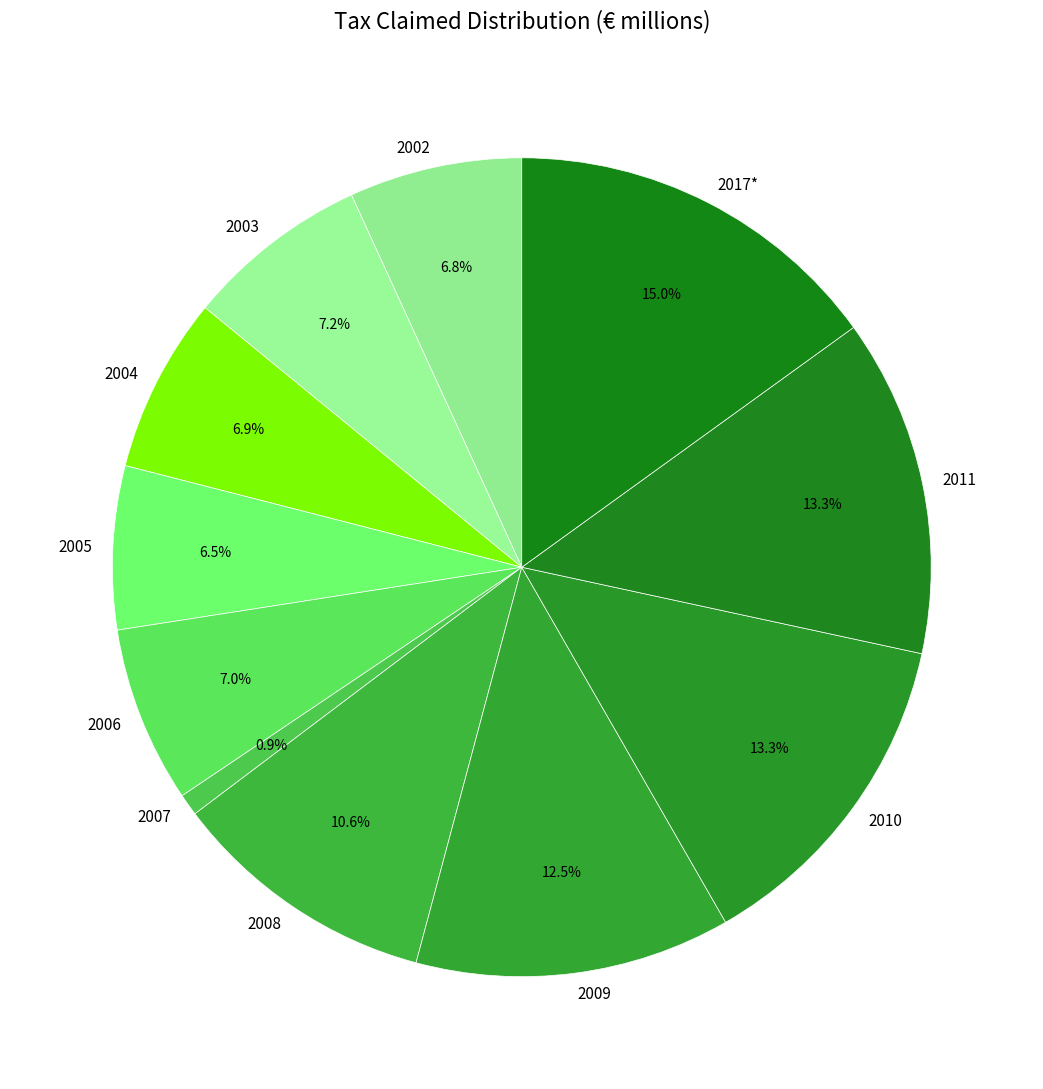

To the nearest percent, what portion does 2011 represent?

13%